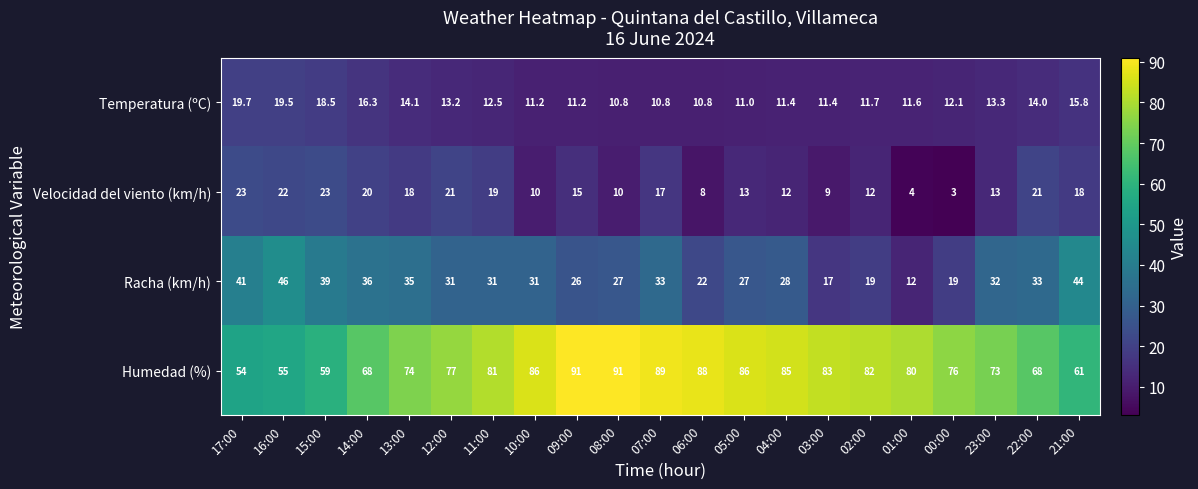

Between 08:00 and 22:00, which series saw the biggest shift?

Humedad (%)